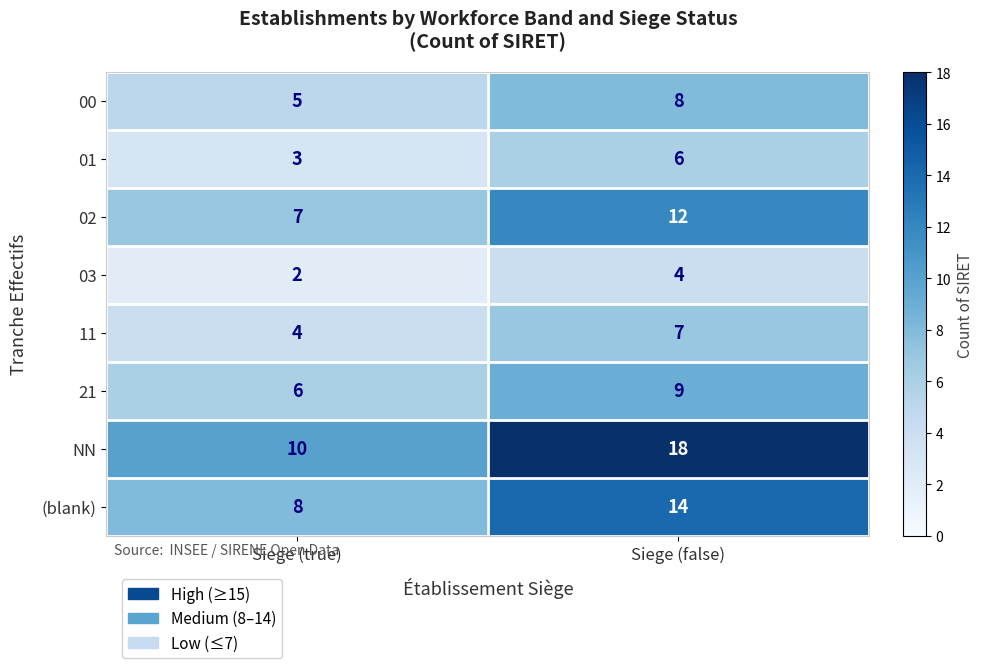

Reading left to right, transcribe all the data shown in this chart.

00: 5	8
01: 3	6
02: 7	12
03: 2	4
11: 4	7
21: 6	9
NN: 10	18
(blank): 8	14